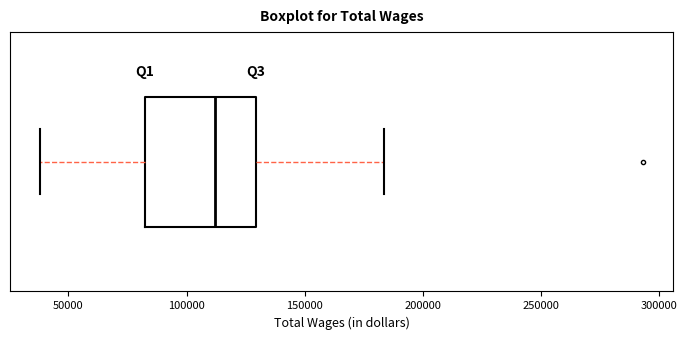

Where is the left edge of the box on the x-axis? The values are not printed on the chart, so give them approximately, as read against the axis.

80000